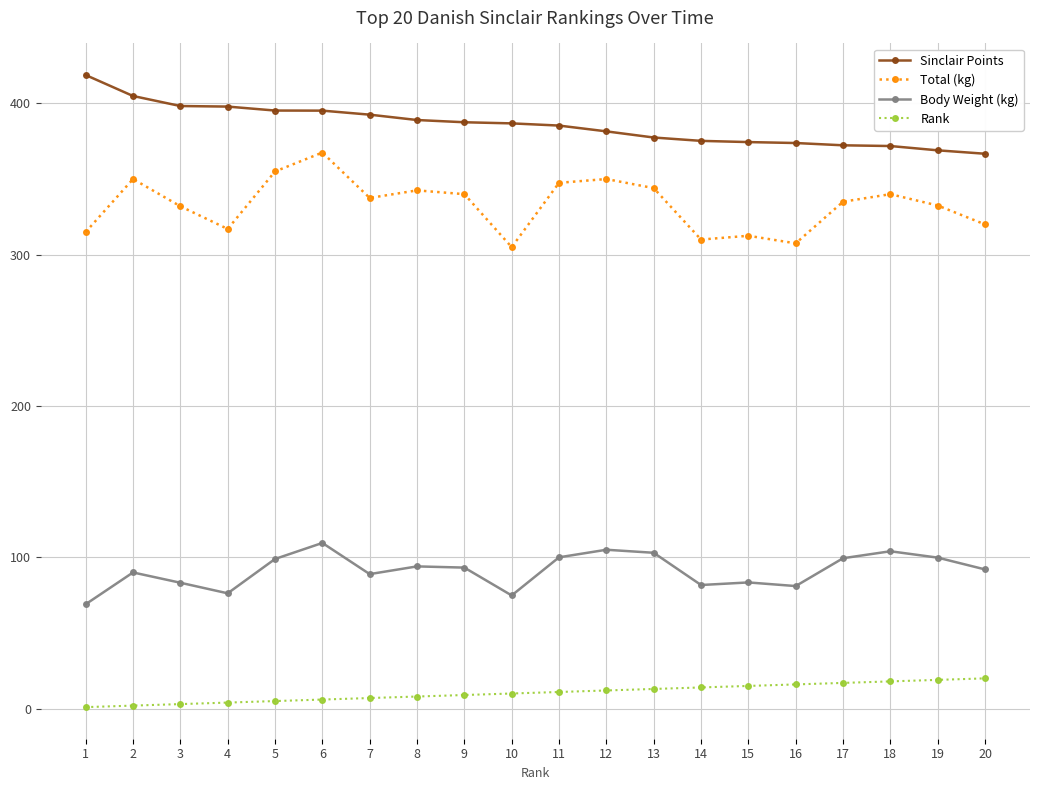

What is the smallest value displayed?

1.0